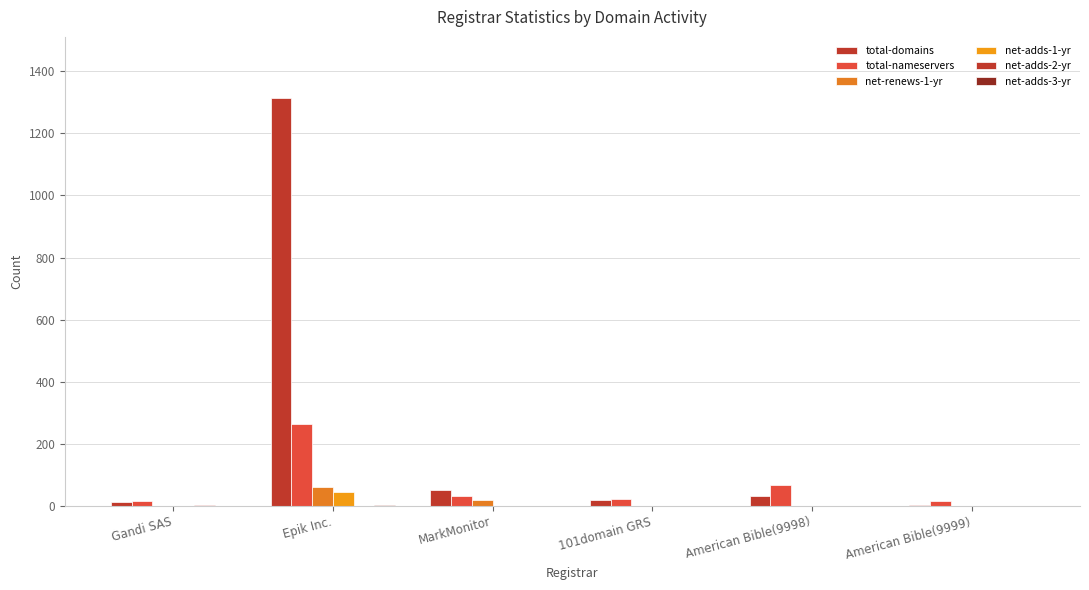

Reading right to left, list all the values displayed in this chart.

total-domains: American Bible(9999)=3	American Bible(9998)=32	101domain GRS=20	MarkMonitor=52	Epik Inc.=1314	Gandi SAS=11
total-nameservers: American Bible(9999)=14	American Bible(9998)=67	101domain GRS=22	MarkMonitor=31	Epik Inc.=265	Gandi SAS=14
net-renews-1-yr: American Bible(9999)=0	American Bible(9998)=0	101domain GRS=0	MarkMonitor=19	Epik Inc.=62	Gandi SAS=0
net-adds-1-yr: American Bible(9999)=0	American Bible(9998)=0	101domain GRS=0	MarkMonitor=0	Epik Inc.=44	Gandi SAS=0
net-adds-2-yr: American Bible(9999)=0	American Bible(9998)=0	101domain GRS=0	MarkMonitor=0	Epik Inc.=0	Gandi SAS=1
net-adds-3-yr: American Bible(9999)=0	American Bible(9998)=0	101domain GRS=0	MarkMonitor=0	Epik Inc.=1	Gandi SAS=0